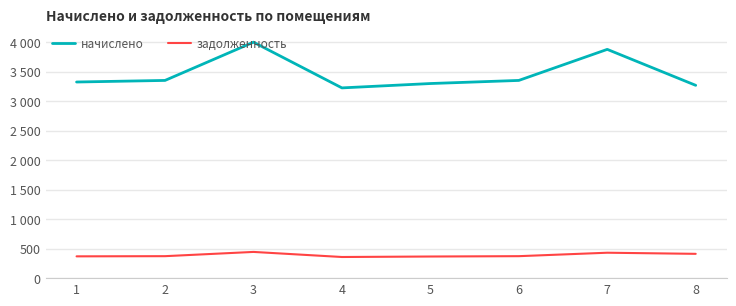

Where does the начислено series first go above 3351?

2